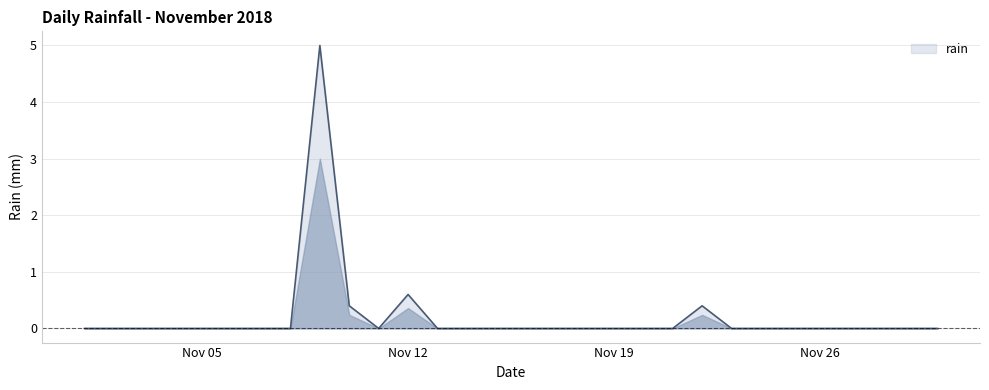

How many distinct data groups are displayed?

1